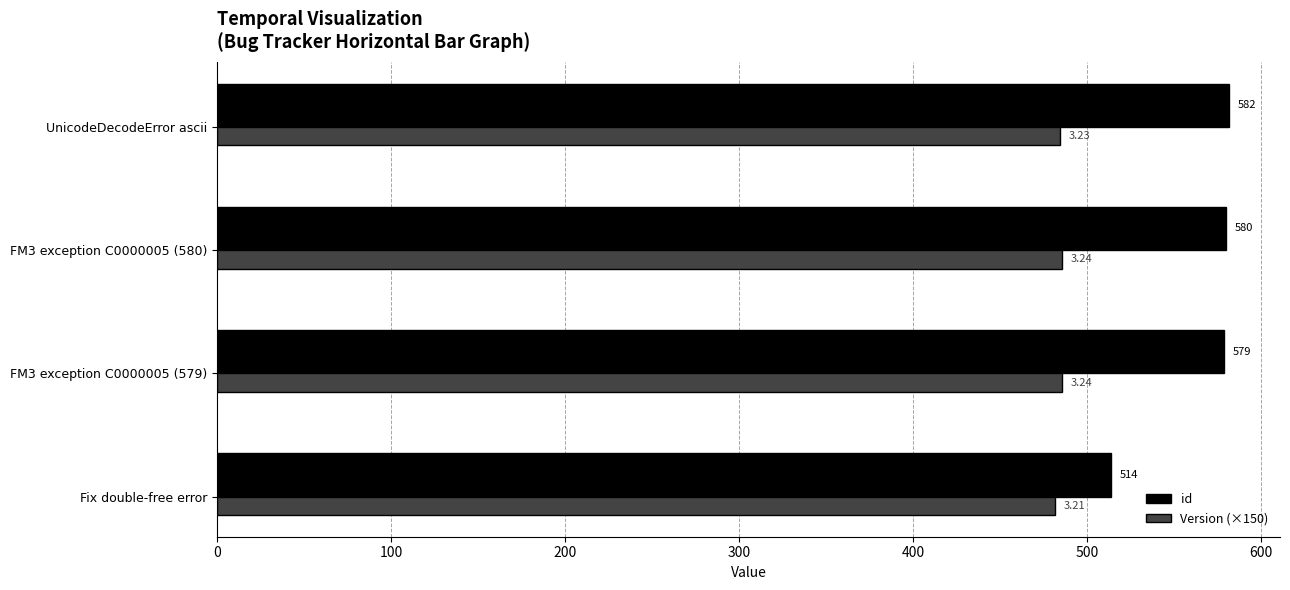

At how many categories does at least one series exceed 533?

3